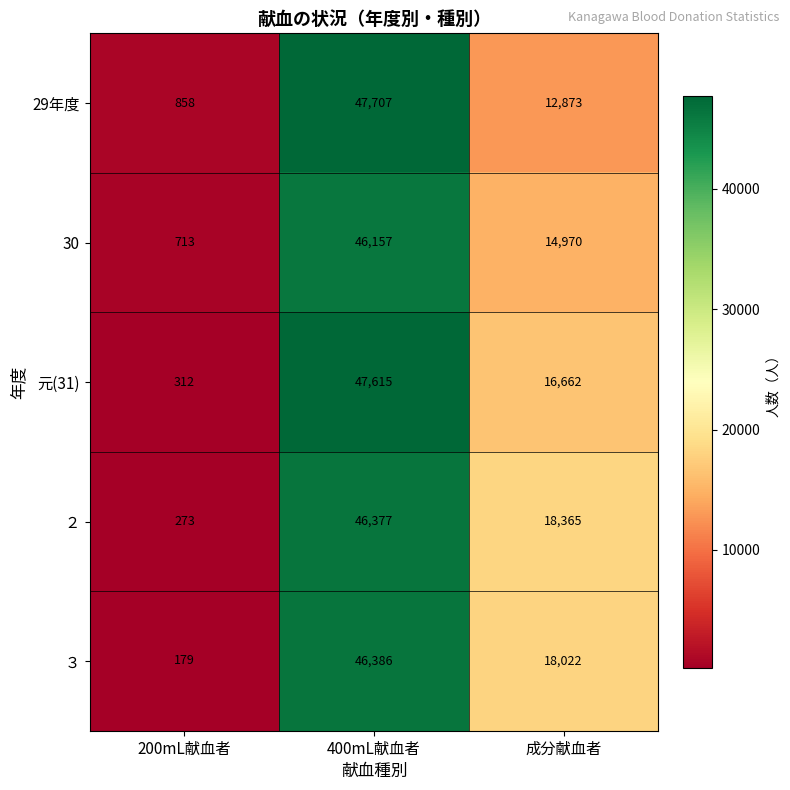

At which label is ３ closest to 23282?

成分献血者